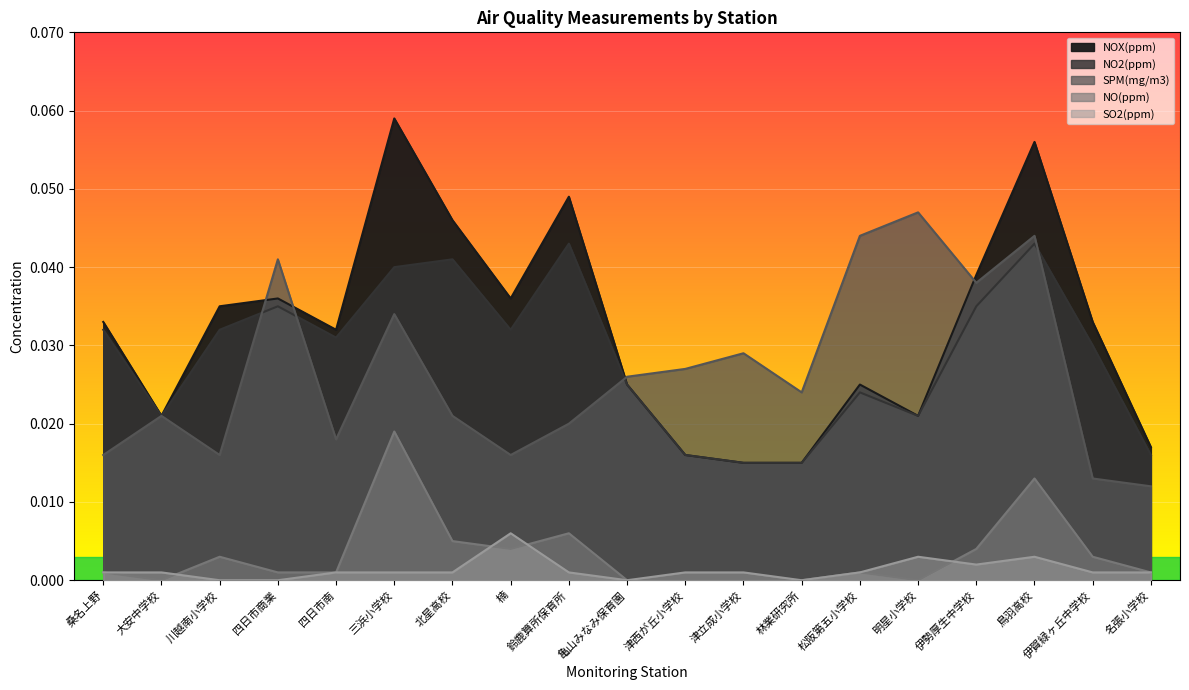

List the labels in order of NOX(ppm) value, largest first.

三浜小学校, 鳥羽高校, 鈴鹿算所保育所, 北星高校, 伊勢厚生中学校, 四日市商業, 楠, 川越南小学校, 桑名上野, 伊賀緑ヶ丘中学校, 四日市南, 亀山みなみ保育園, 松阪第五小学校, 大安中学校, 明星小学校, 名張小学校, 津西が丘小学校, 津立成小学校, 林業研究所